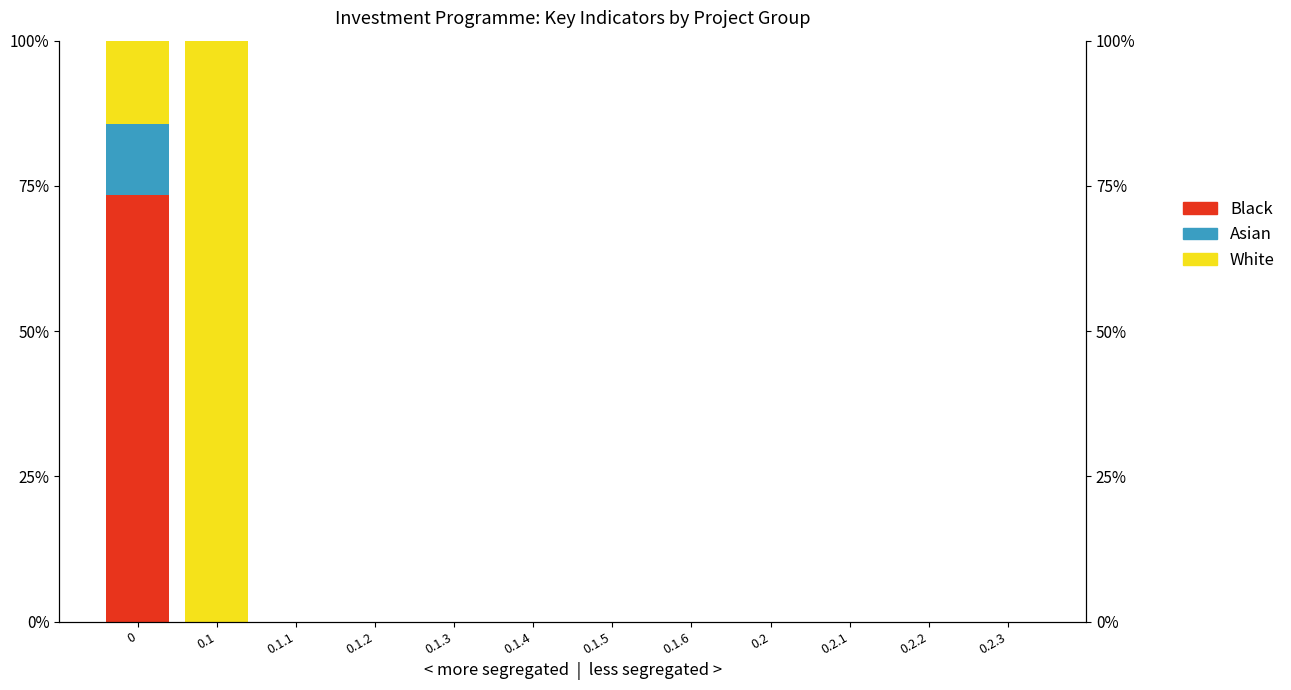

Reading right to left, transcribe all the data shown in this chart.

Black: 0.2.3=0.0	0.2.2=0.0	0.2.1=0.0	0.2=0.0	0.1.6=0.0	0.1.5=0.0	0.1.4=0.0	0.1.3=0.0	0.1.2=0.0	0.1.1=0.0	0.1=0.0	0=73.4
Asian: 0.2.3=0.0	0.2.2=0.0	0.2.1=0.0	0.2=0.0	0.1.6=0.0	0.1.5=0.0	0.1.4=0.0	0.1.3=0.0	0.1.2=0.0	0.1.1=0.0	0.1=0.0	0=12.2
White: 0.2.3=0.0	0.2.2=0.0	0.2.1=0.0	0.2=0.0	0.1.6=0.0	0.1.5=0.0	0.1.4=0.0	0.1.3=0.0	0.1.2=0.0	0.1.1=0.0	0.1=100.0	0=14.3